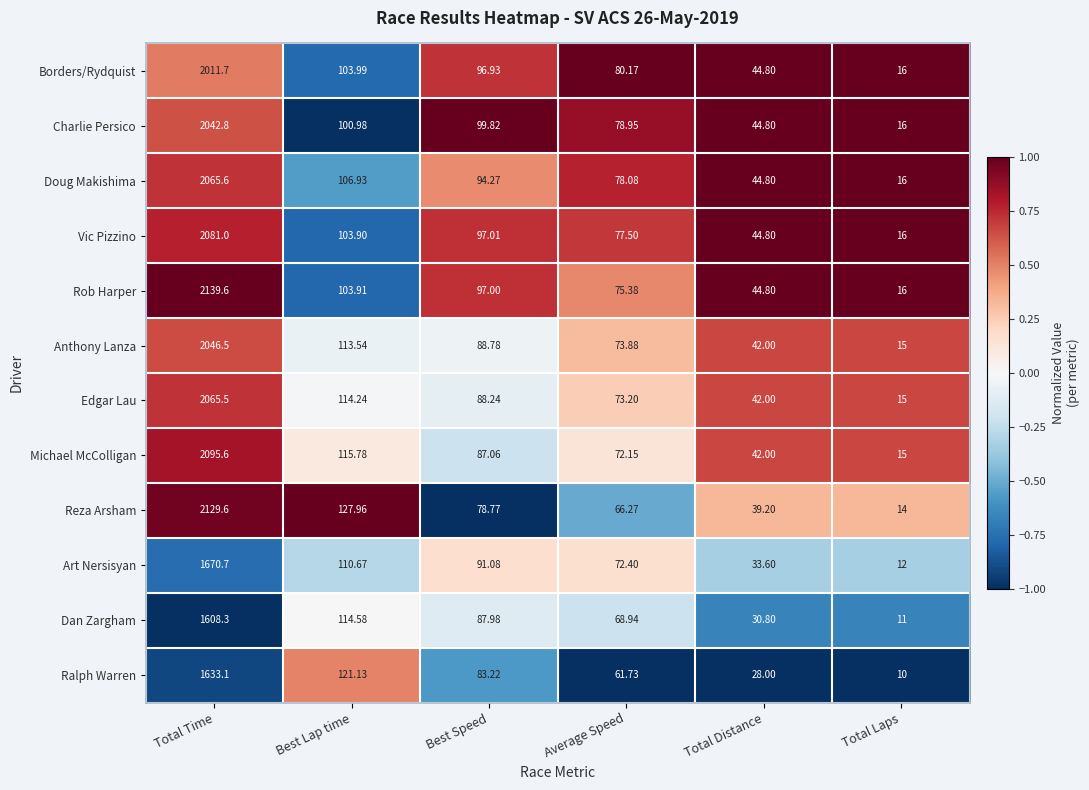

At which label does Art Nersisyan first exceed 91?

Total Time